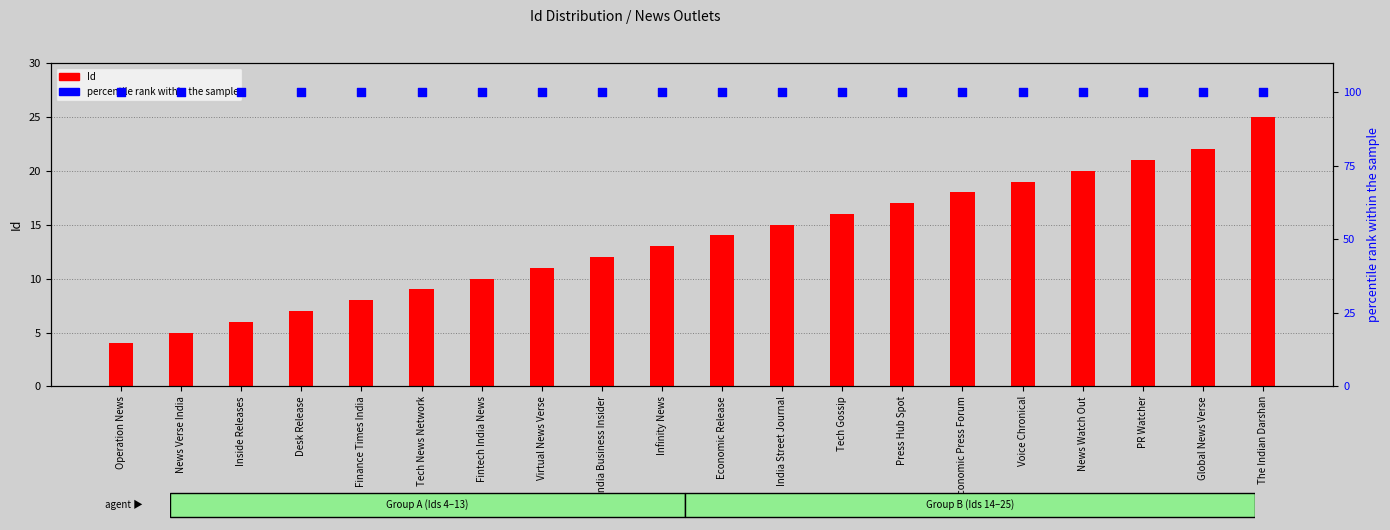

What is the total value across all series at Desk Release?

107